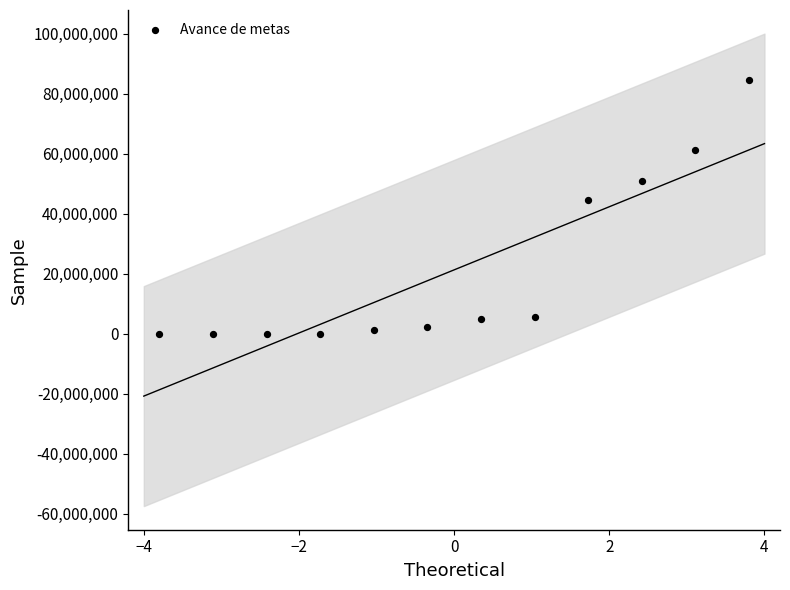

What Y value in the scatter plot is closest to 42348818?

44534095.7